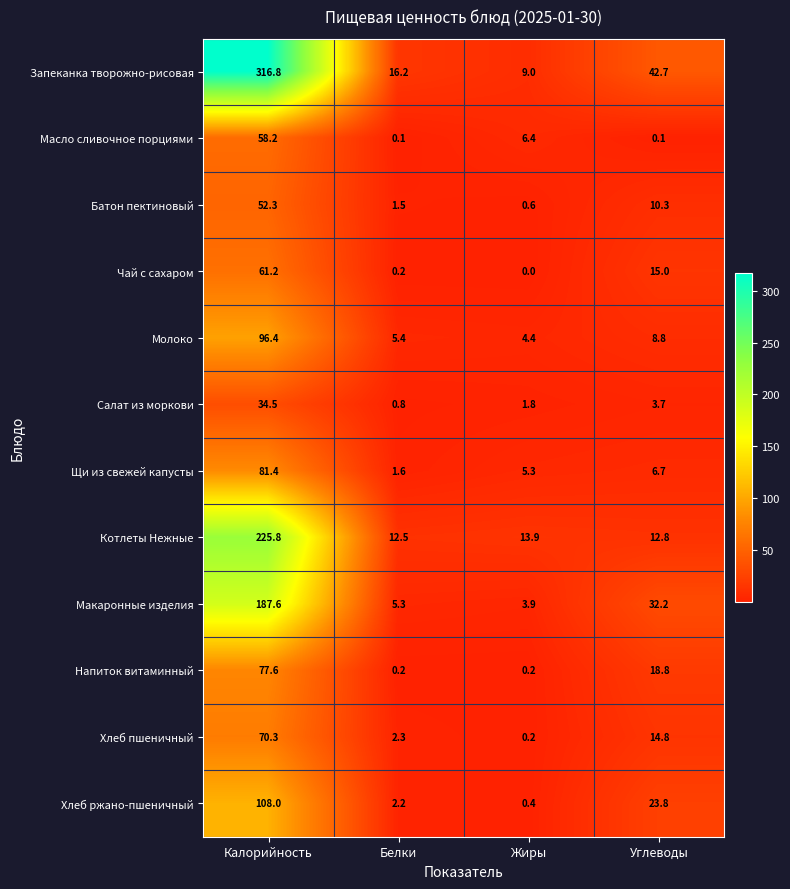

Is the value of Хлеб пшеничный at Белки greater than the value of Масло сливочное порциями at Углеводы?

Yes